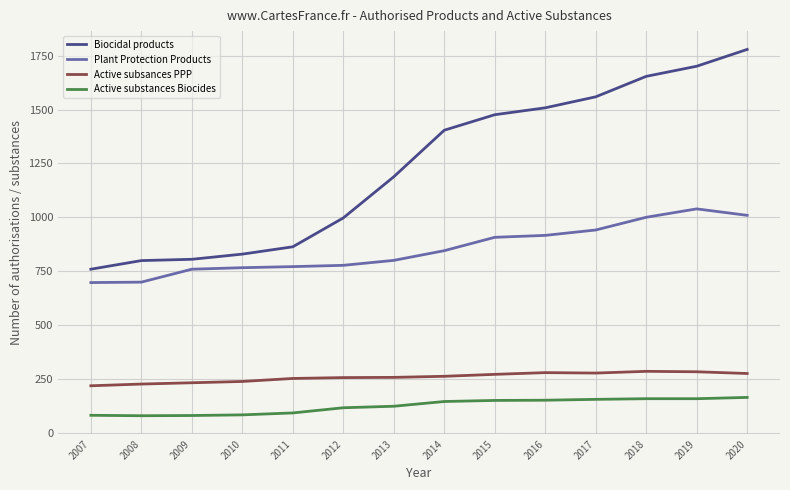

What is the difference between the second highest and minimum values in the Active substances Biocides series?

79